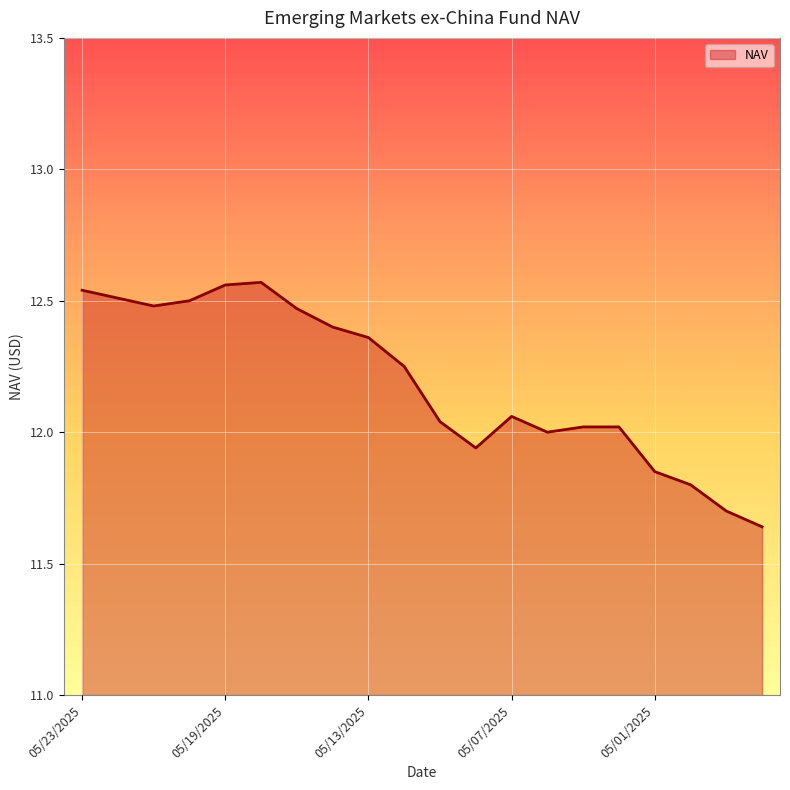

Rank the categories by value from lowest to highest.

04/28/2025, 04/29/2025, 04/30/2025, 05/01/2025, 05/08/2025, 05/06/2025, 05/05/2025, 05/02/2025, 05/09/2025, 05/07/2025, 05/12/2025, 05/13/2025, 05/14/2025, 05/15/2025, 05/21/2025, 05/20/2025, 05/22/2025, 05/23/2025, 05/19/2025, 05/16/2025